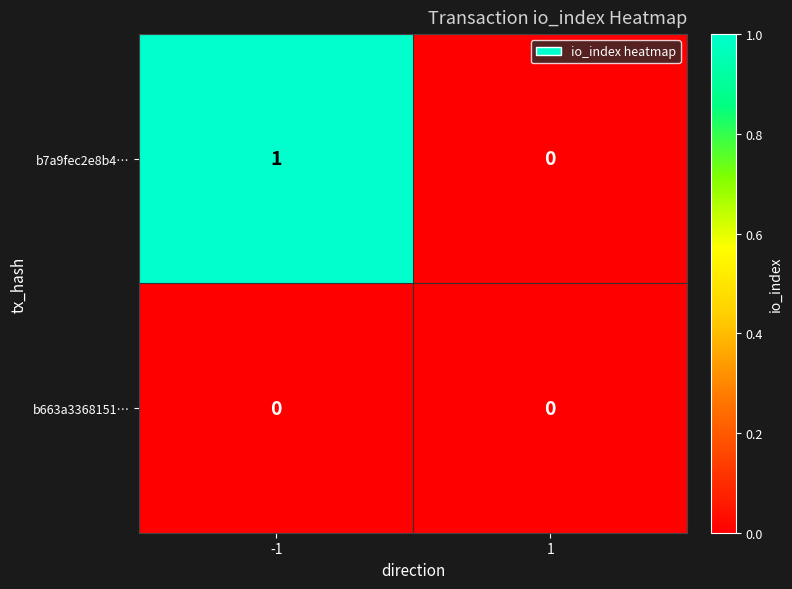

Reading left to right, extract all data points from this chart.

b7a9fec2e8b4…: -1=1	1=0
b663a3368151…: -1=0	1=0